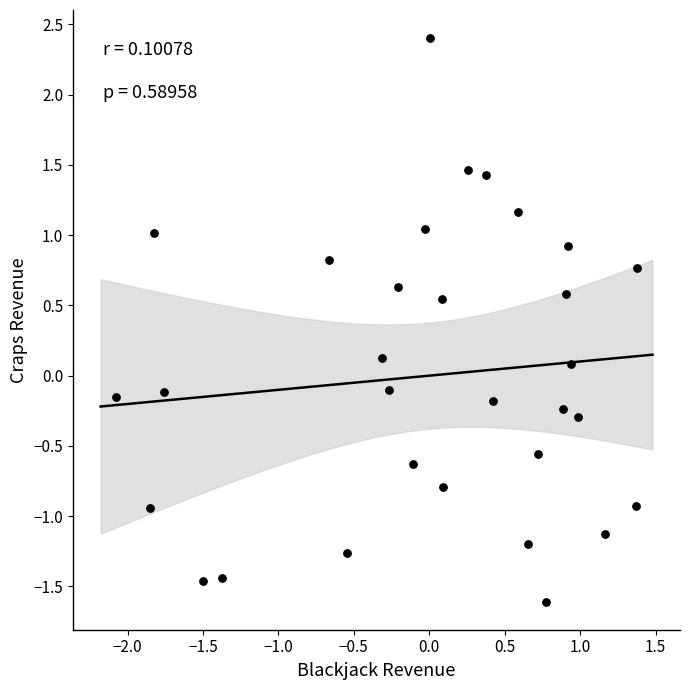

What is the range of Y values (max minus min)?

4.0